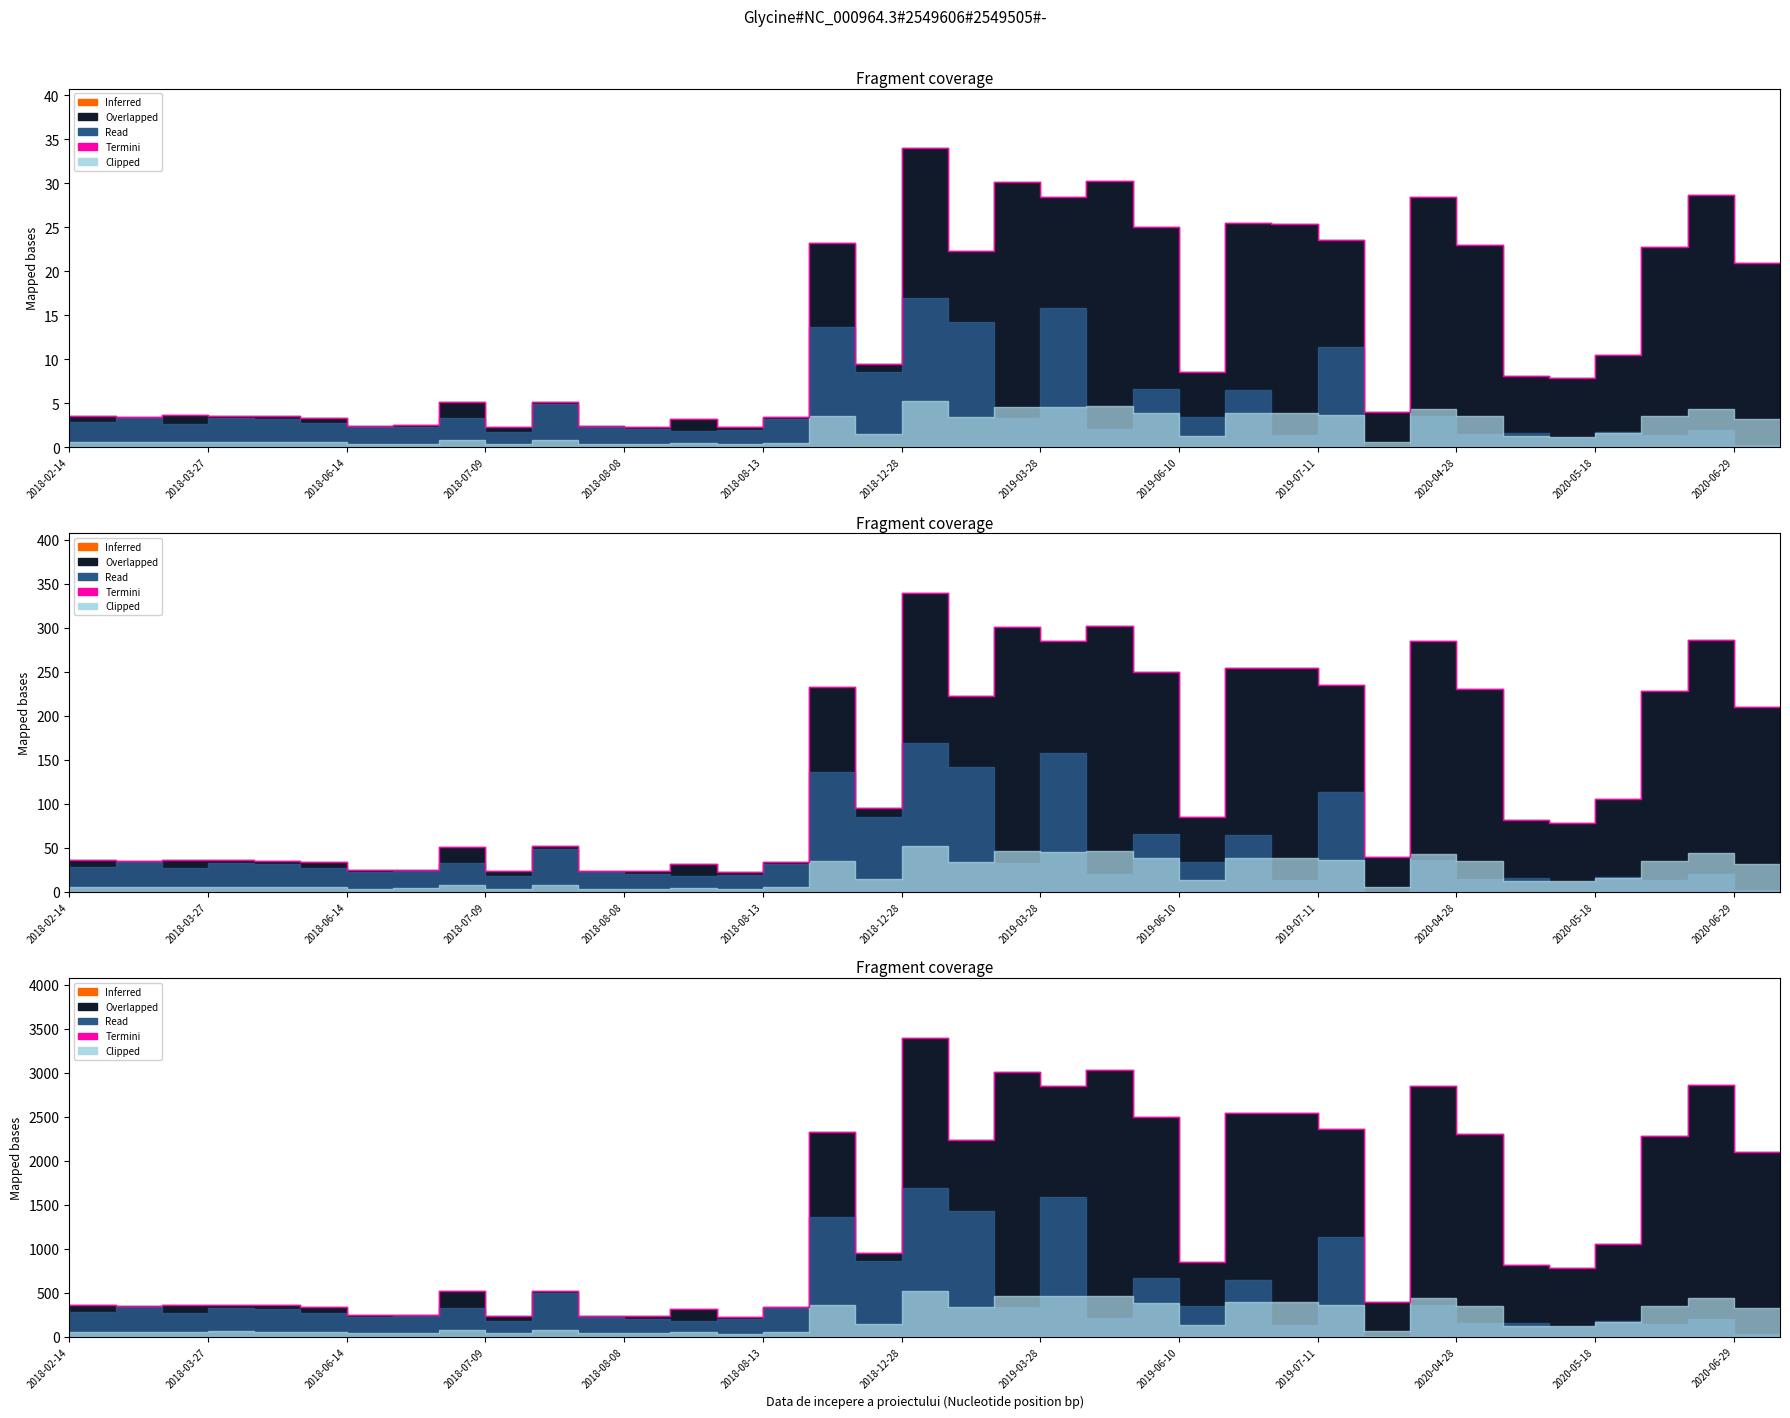

Where does the Termini series first go above 813?

17